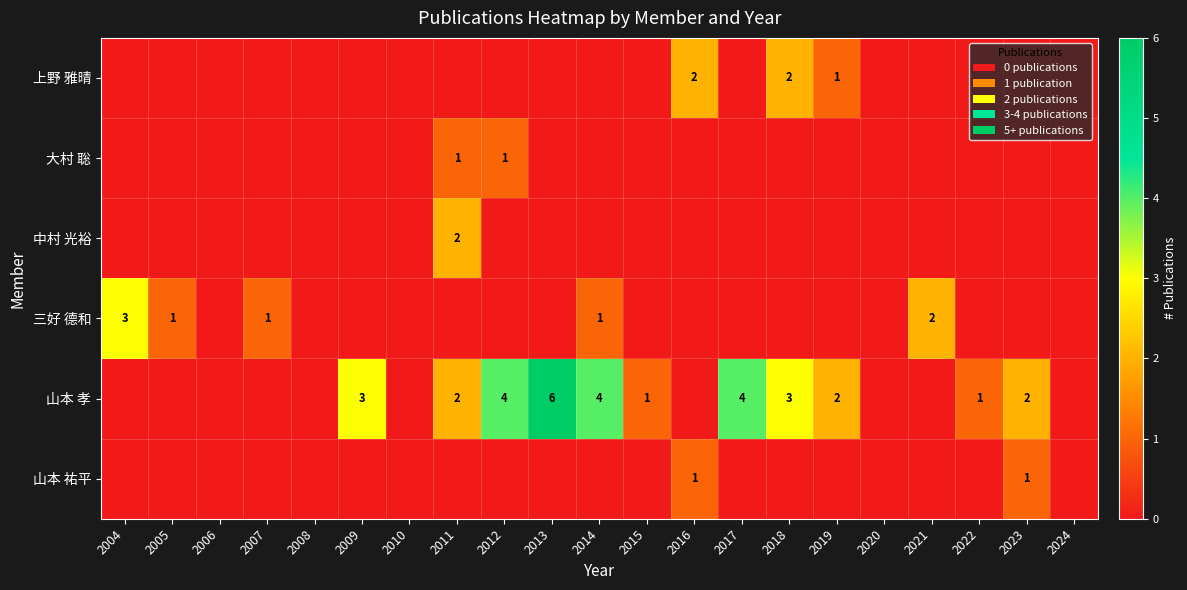

True or false: 山本 孝 has a value of 3 at 2012.

False